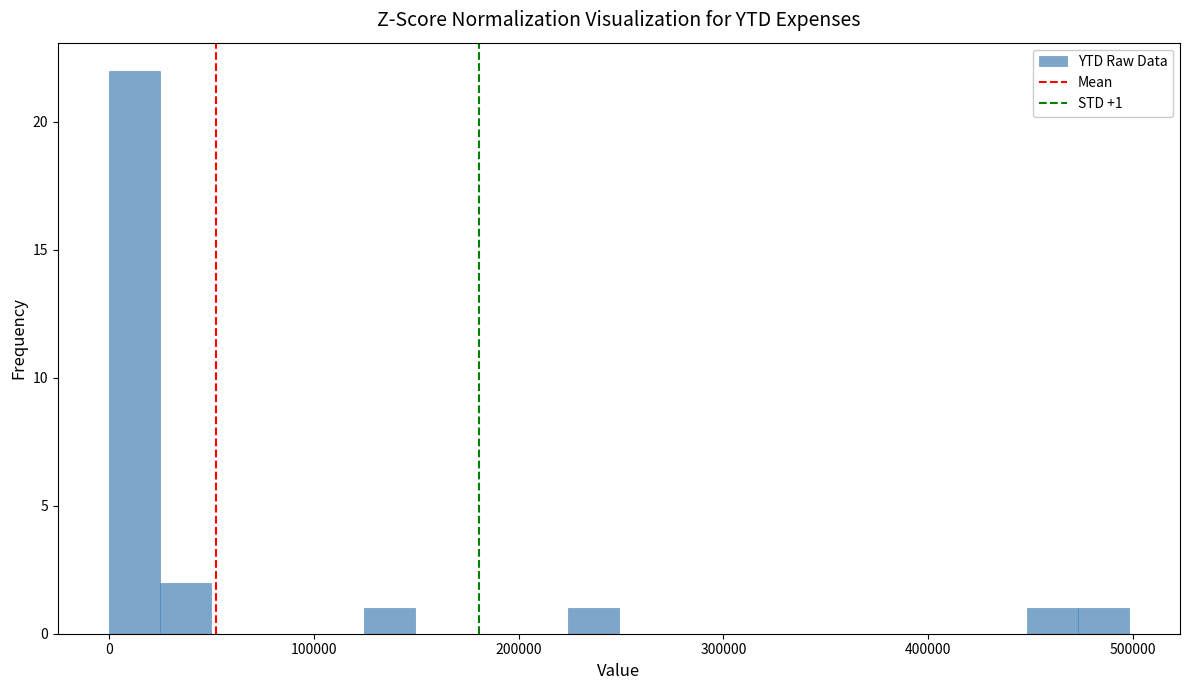

Read against the x-axis, roughly where is the centre of the tallest bar?

10000